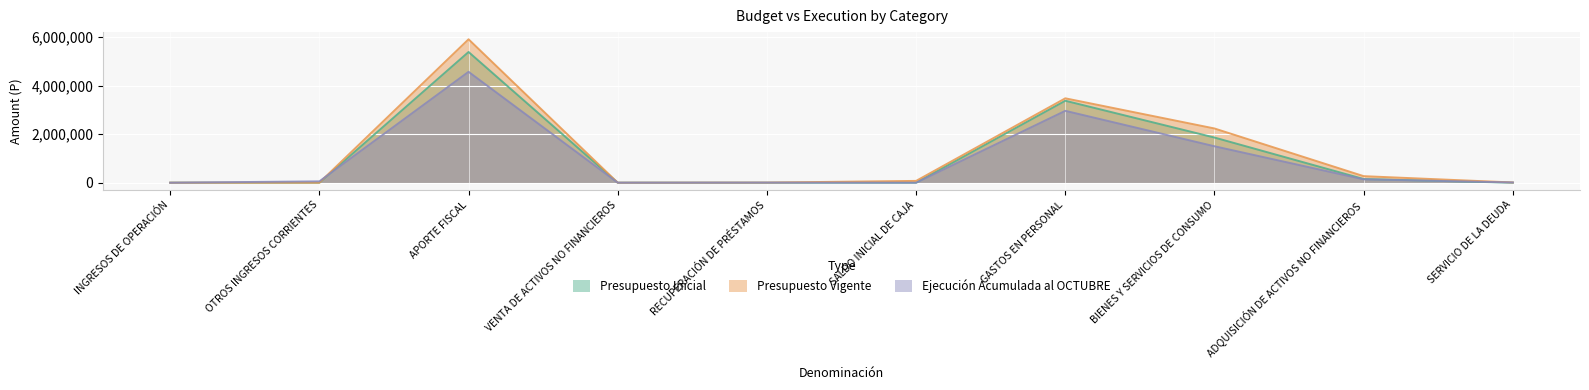

What is the label of the 9th point from the left?

ADQUISICIÓN DE ACTIVOS NO FINANCIEROS